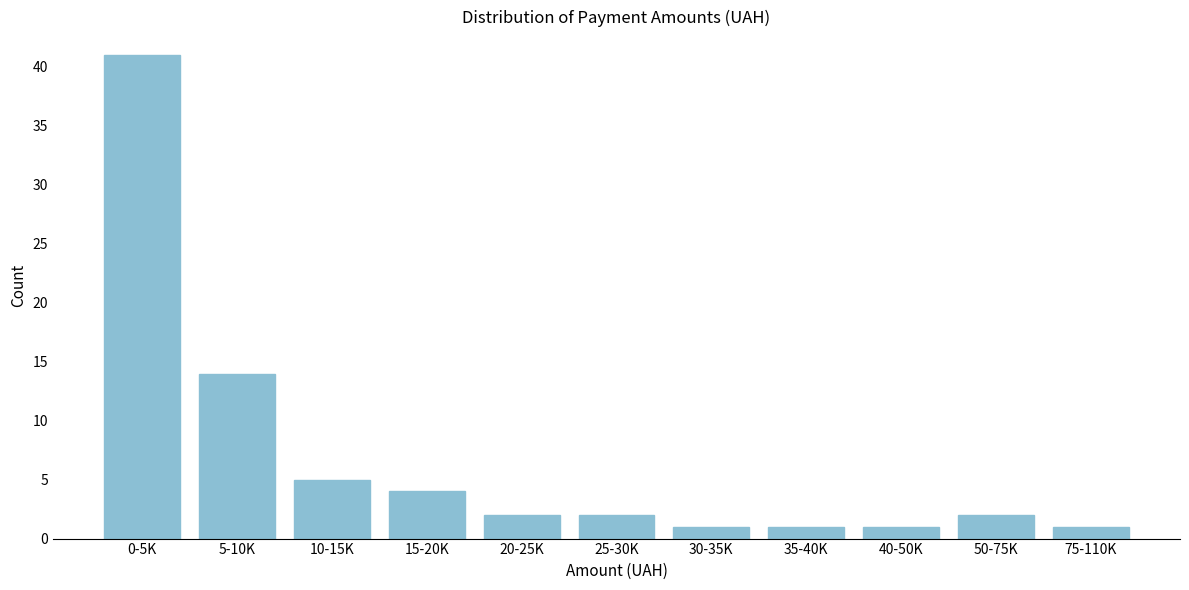

Reading left to right, transcribe all the data shown in this chart.

41	14	5	4	2	2	1	1	1	2	1